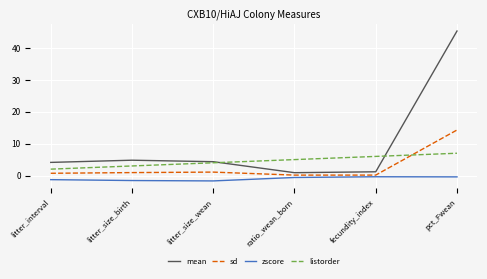

What is the difference between the mean values at litter_size_birth and pct_Fwean?

40.6